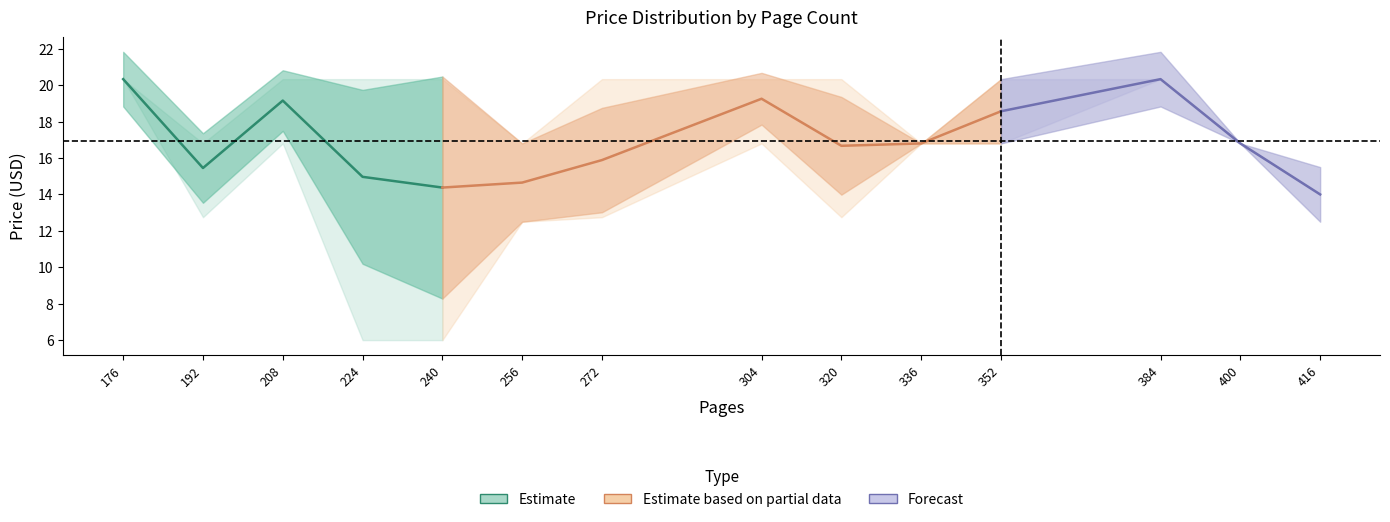

What is the approximate value of Forecast at 3?

12.0